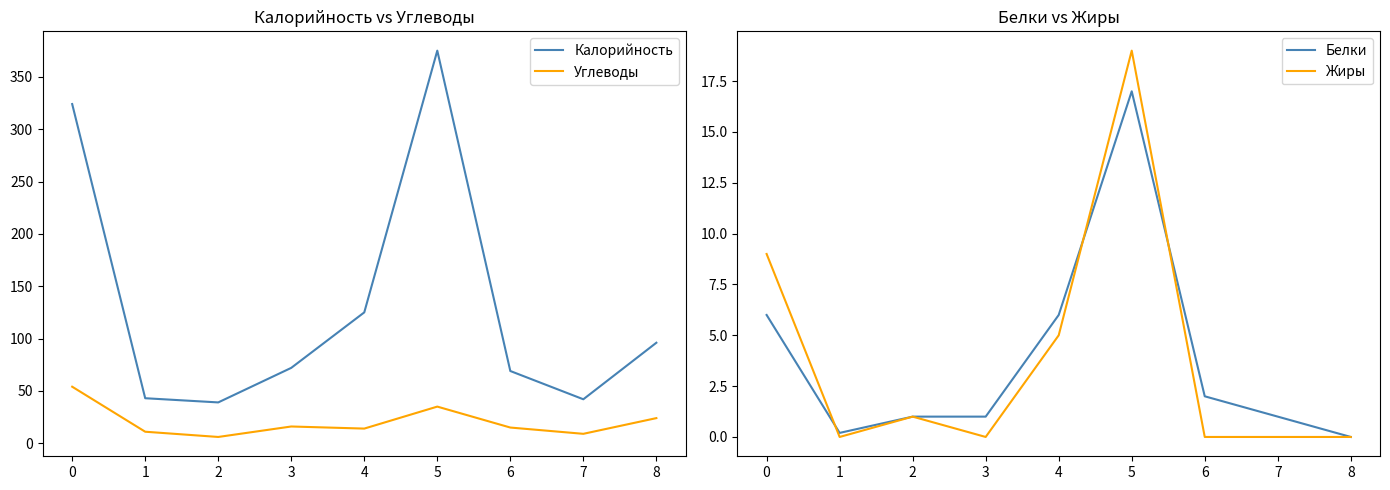

Which series has the largest range (max minus min)?

Калорийность